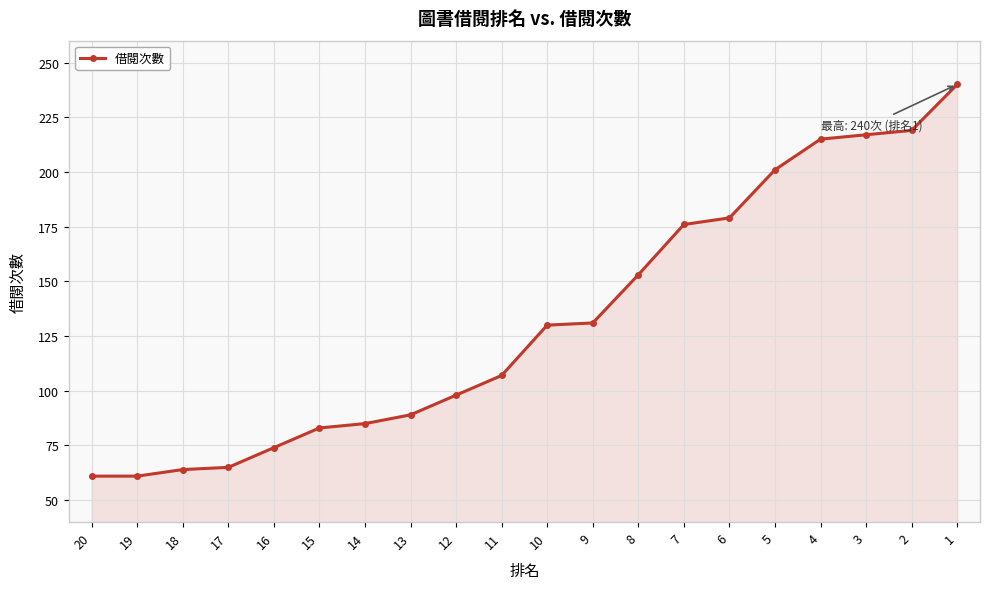

Reading left to right, extract all data points from this chart.

20=61	19=61	18=64	17=65	16=74	15=83	14=85	13=89	12=98	11=107	10=130	9=131	8=153	7=176	6=179	5=201	4=215	3=217	2=219	1=240